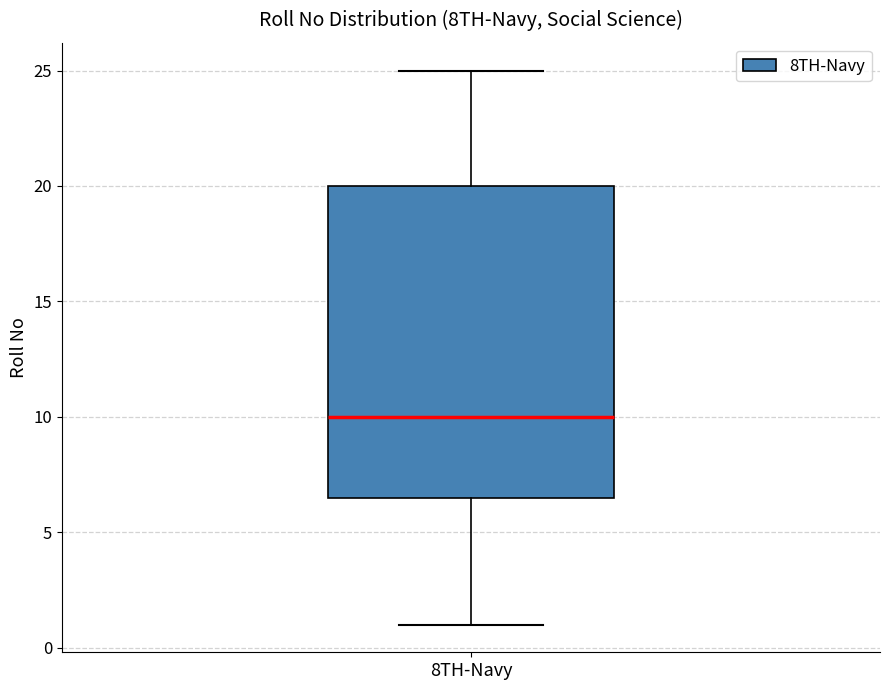

Transcribe this box plot: give where the median line is, the range the box spans, and where the two whiskers end, as read against the y-axis. The values are not printed on the chart, so give them approximately, as read against the axis.

median 10.0, box 6.5 to 20.0, whiskers 1.0 to 25.0